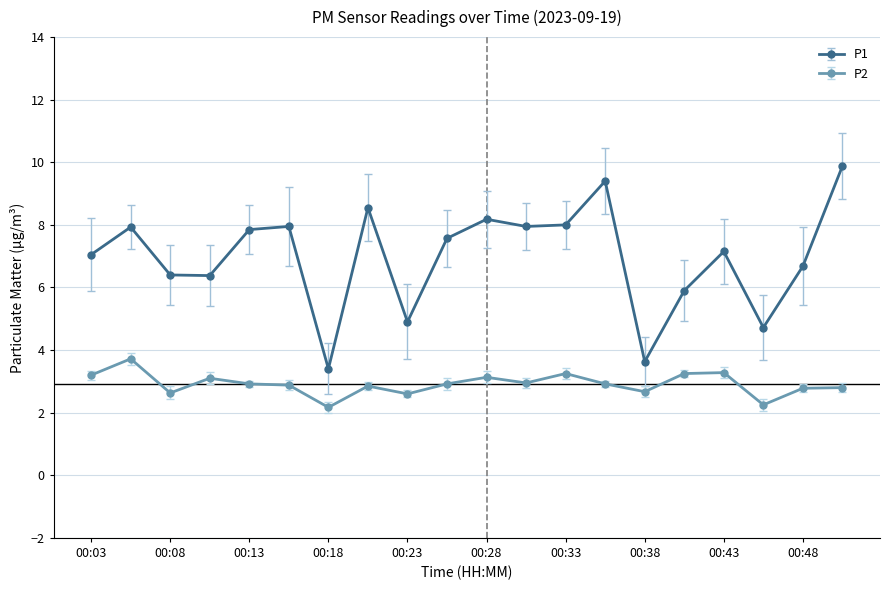

What is the value of the P2 point at the 1st from the left?

3.2